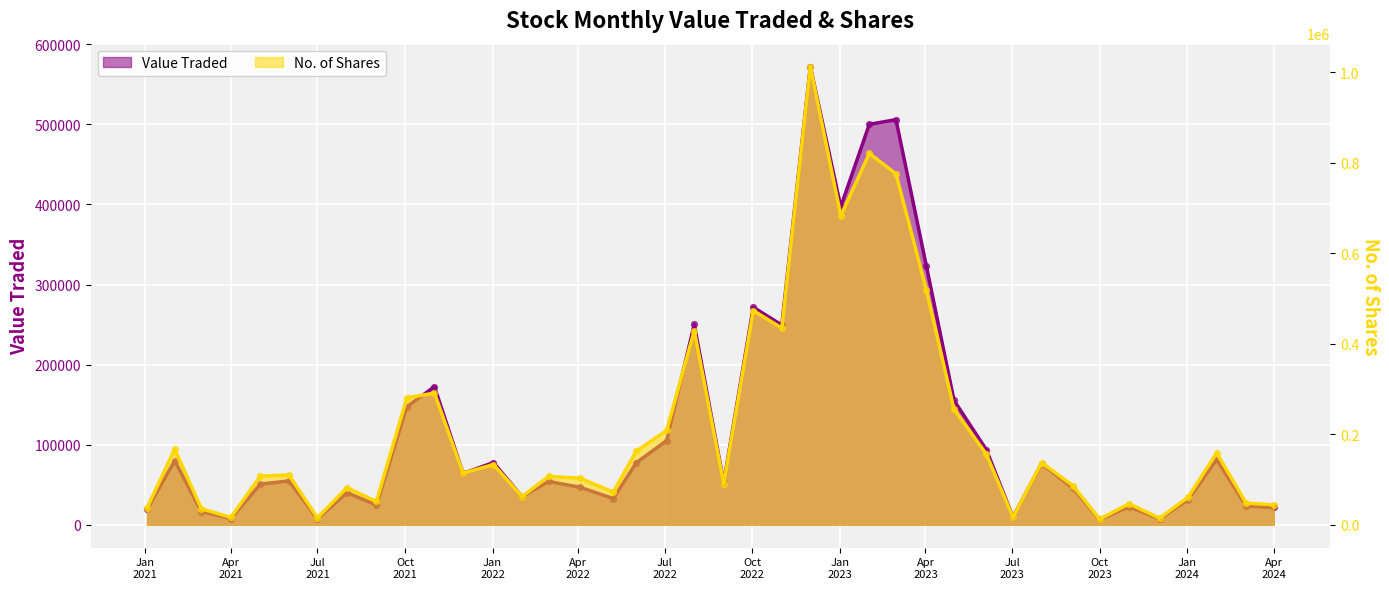

At how many categories does at least one series exceed 325240?

8